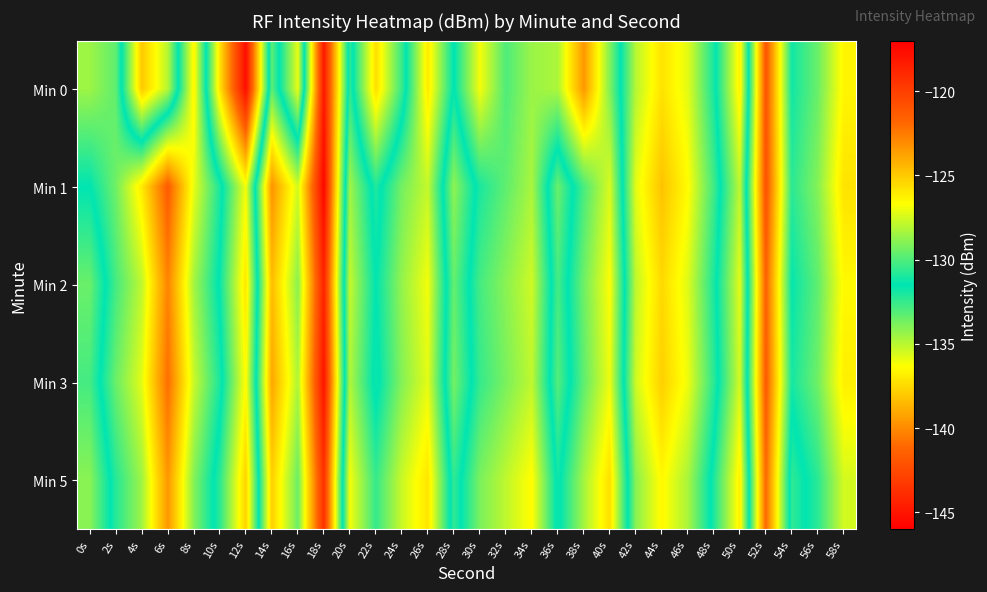

Rank the series by their average value, from lowest to highest.

Min 1, Min 3, Min 2, Min 5, Min 0